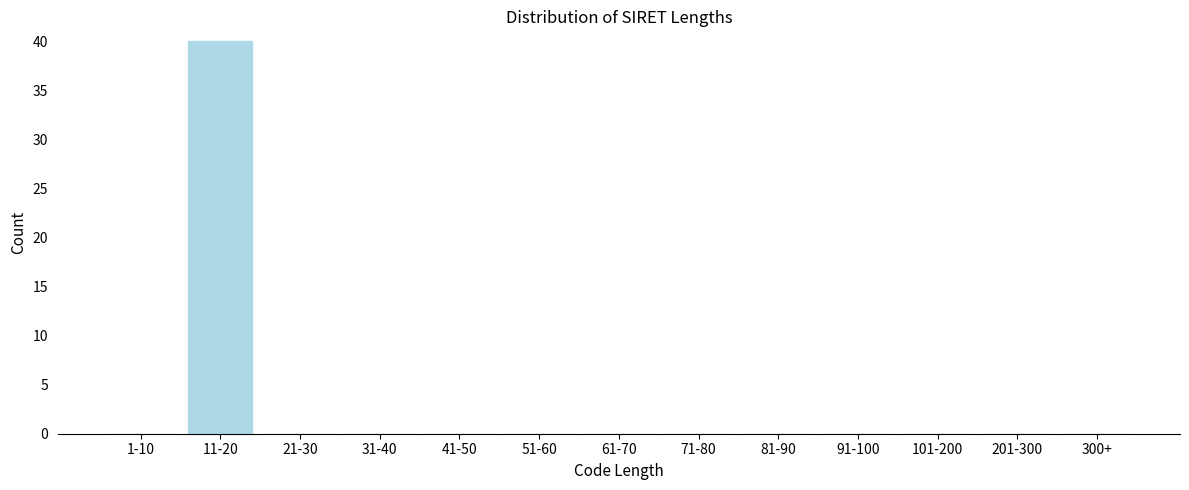

Reading right to left, extract all data points from this chart.

300+=0	201-300=0	101-200=0	91-100=0	81-90=0	71-80=0	61-70=0	51-60=0	41-50=0	31-40=0	21-30=0	11-20=40	1-10=0